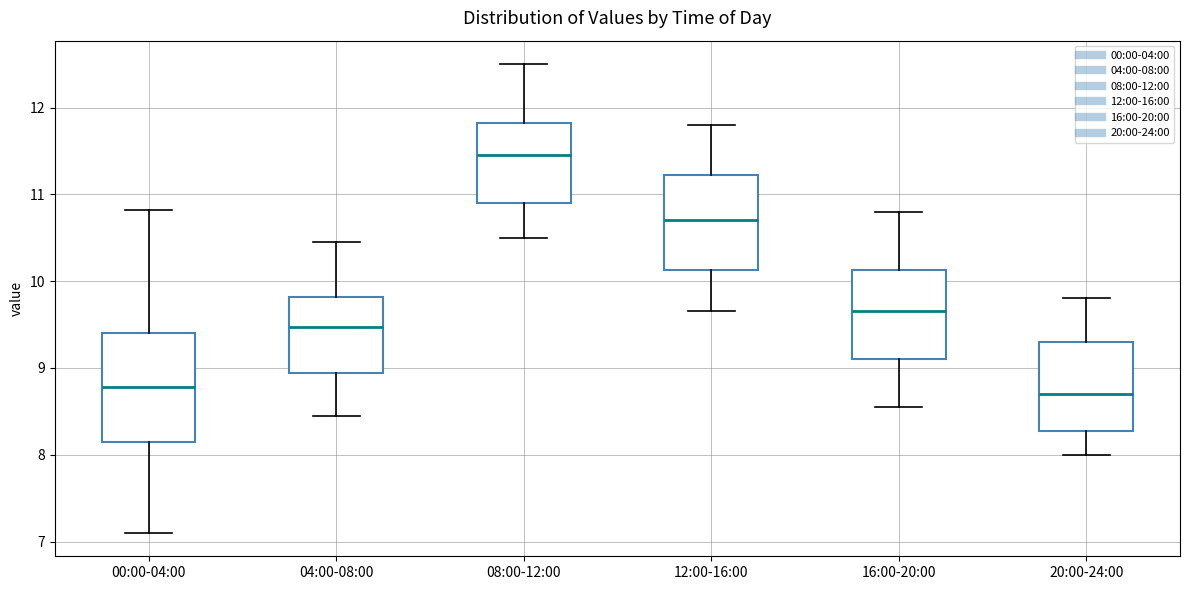

Comparing the boxes themselves (not the whiskers), which one is the tallest?

00:00-04:00